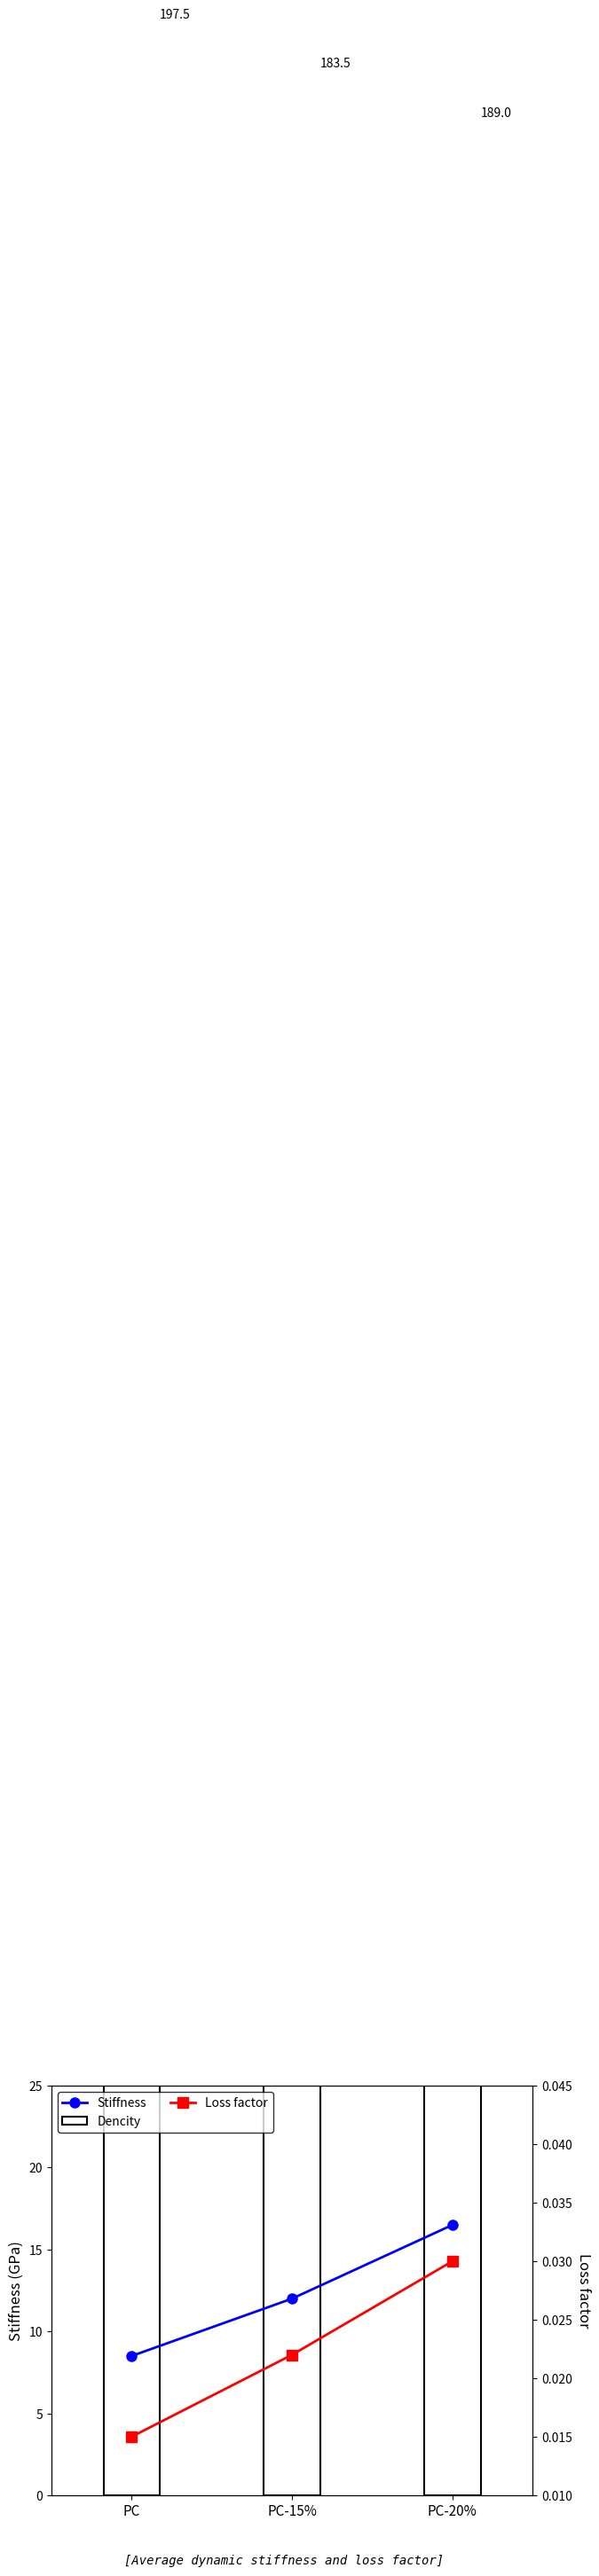

What is the difference between the maximum and minimum values in the Stiffness series?

8.0